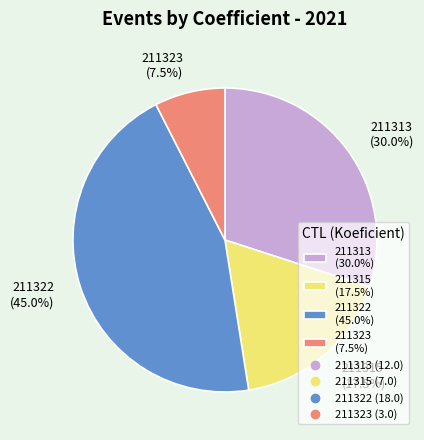

What is the largest slice in the pie chart?

211322